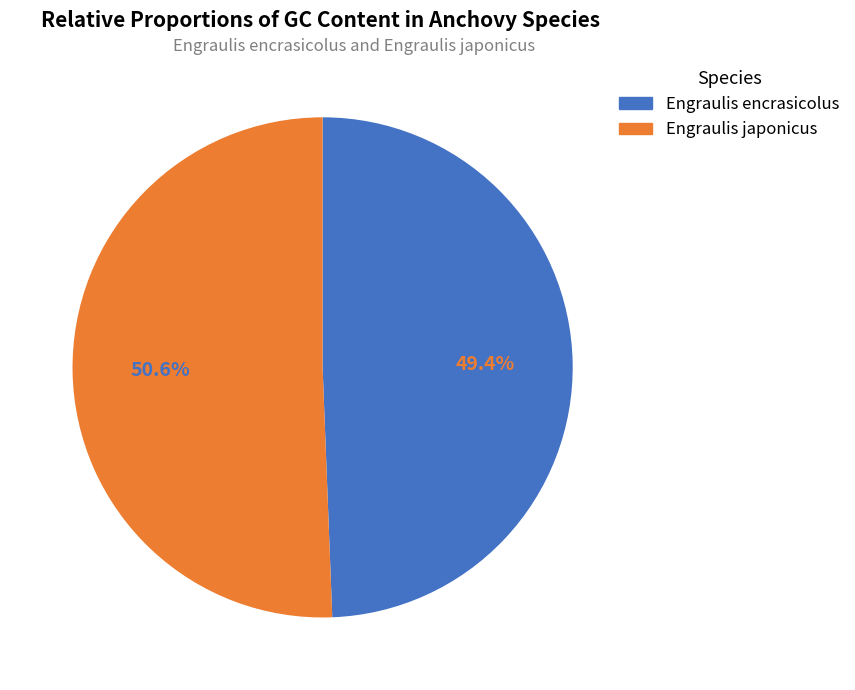

To the nearest percent, what is the combined percentage of Engraulis japonicus and Engraulis encrasicolus?

100%